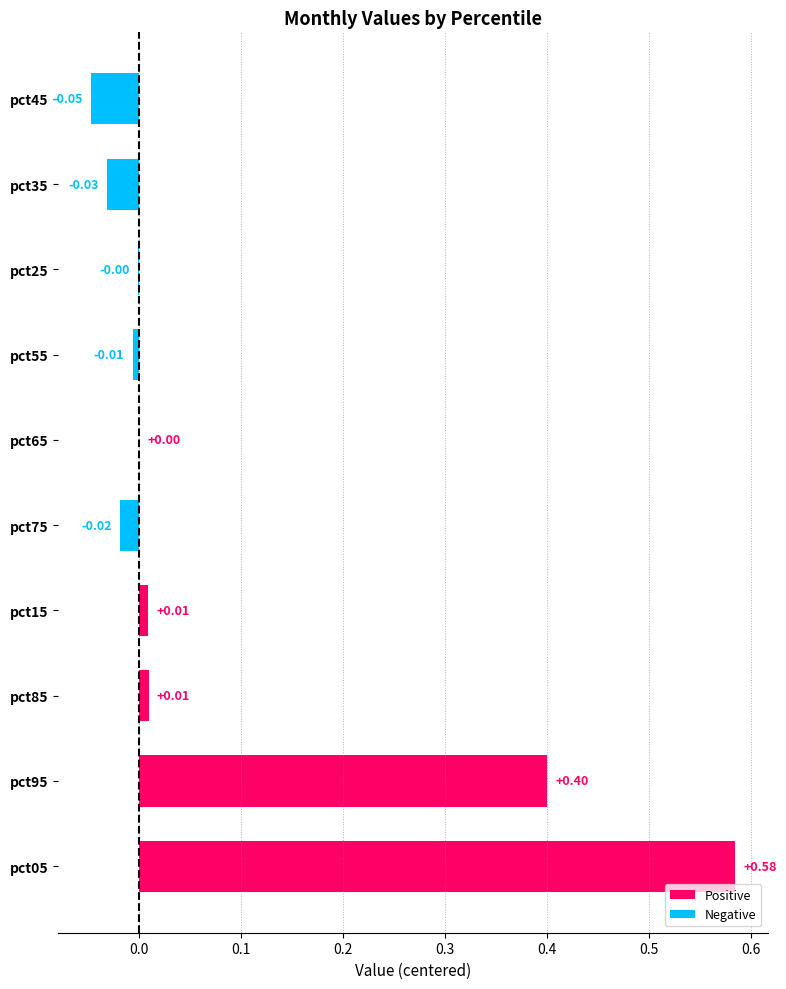

Which has a higher value, pct35 or pct05?

pct05